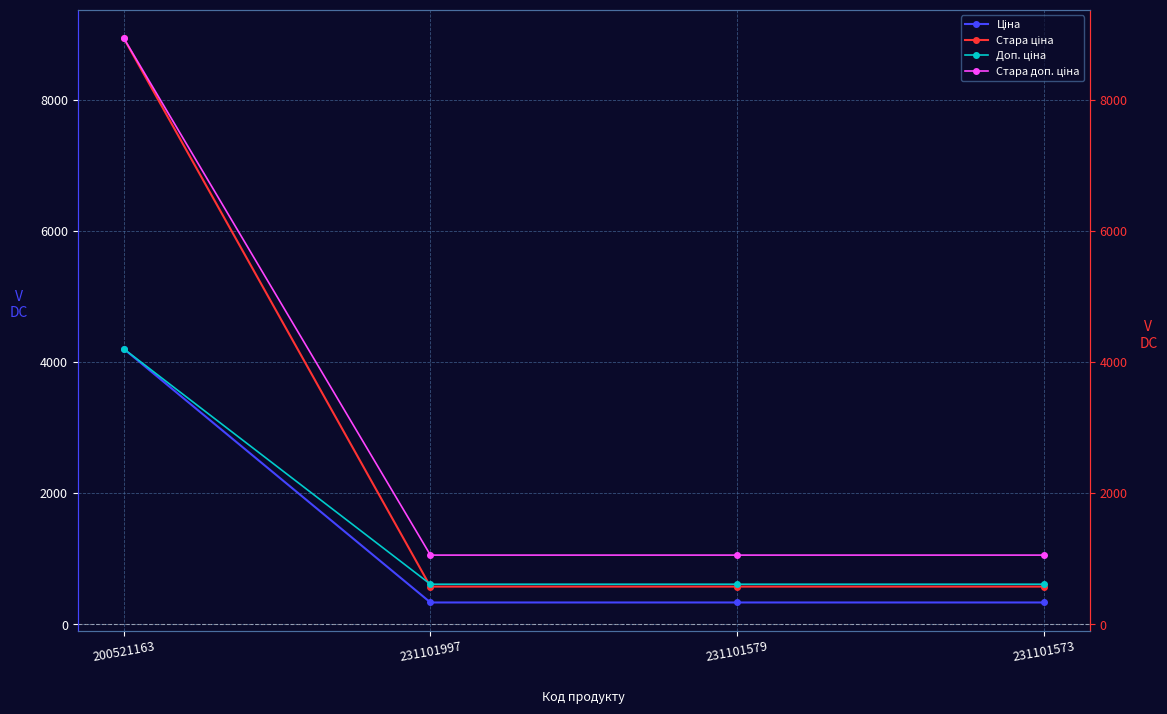

List the series in order of their peak value, lowest first.

Ціна, Доп. ціна, Стара ціна, Стара доп. ціна